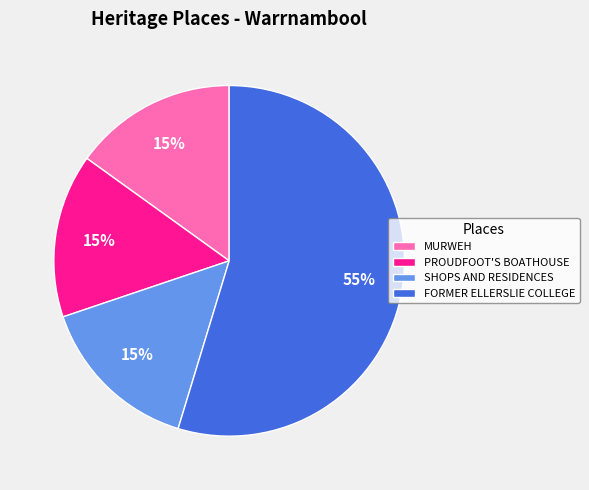

What percentage is the MURWEH slice, to the nearest percent?

15%